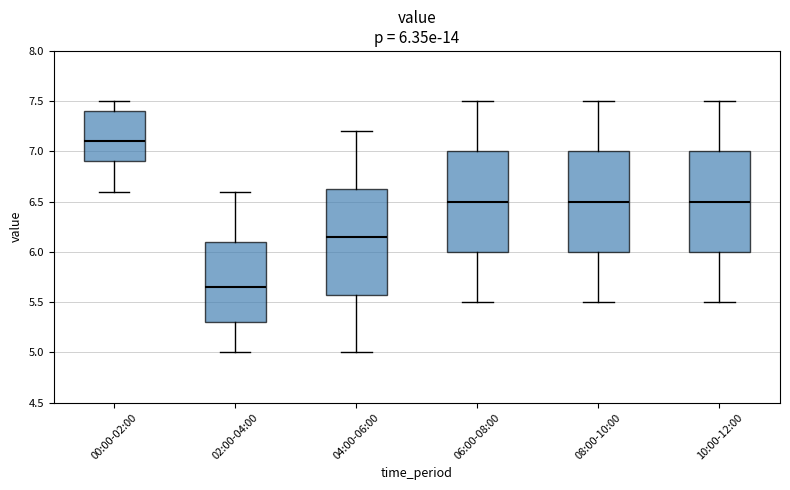

Which box is the tallest, from its lower edge to its upper edge?

04:00-06:00